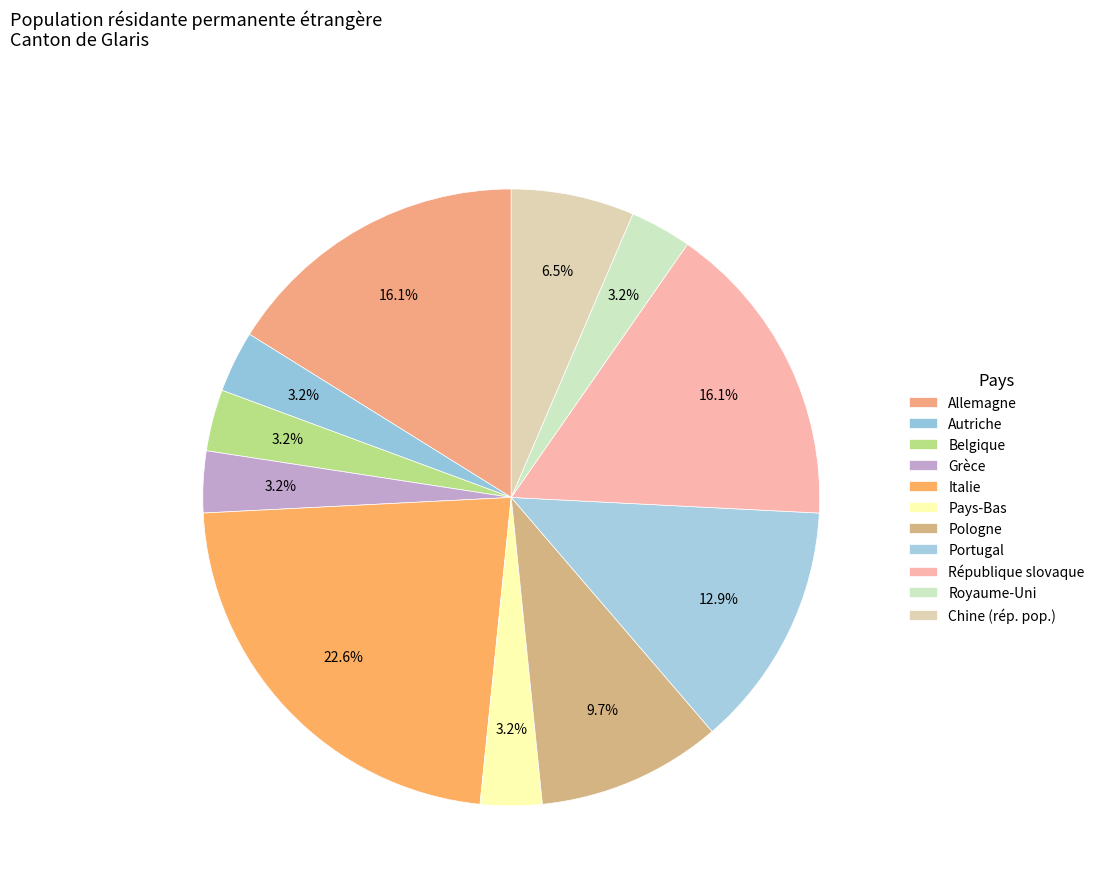

Rank the categories by value from highest to lowest.

Italie, Allemagne, République slovaque, Portugal, Pologne, Chine (rép. pop.), Autriche, Belgique, Grèce, Pays-Bas, Royaume-Uni